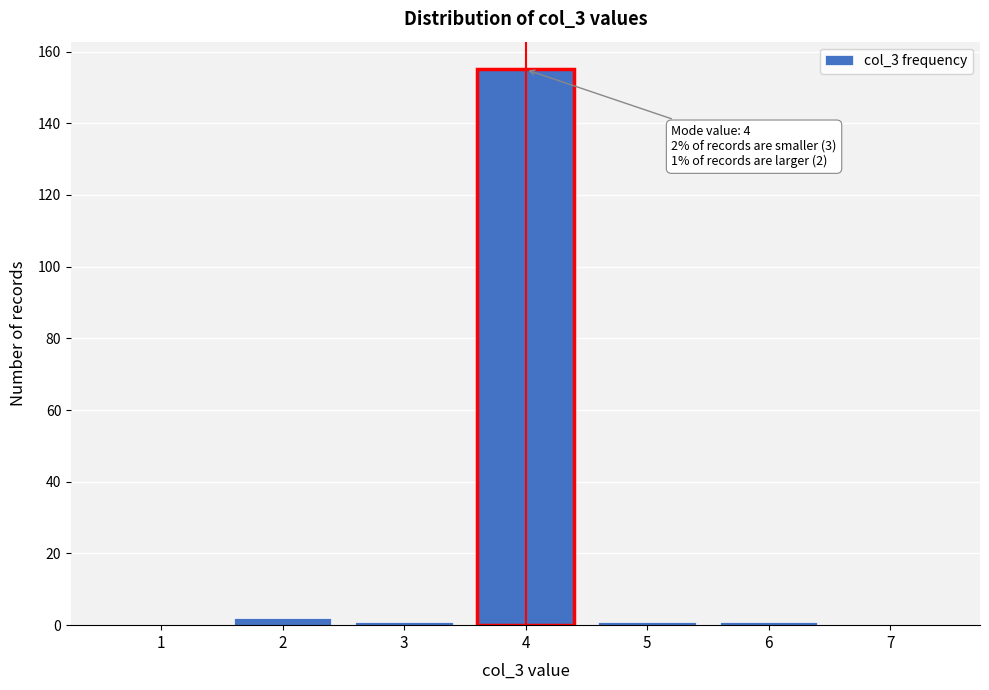

Reading left to right, list all the values displayed in this chart.

1=0	2=2	3=1	4=155	5=1	6=1	7=0